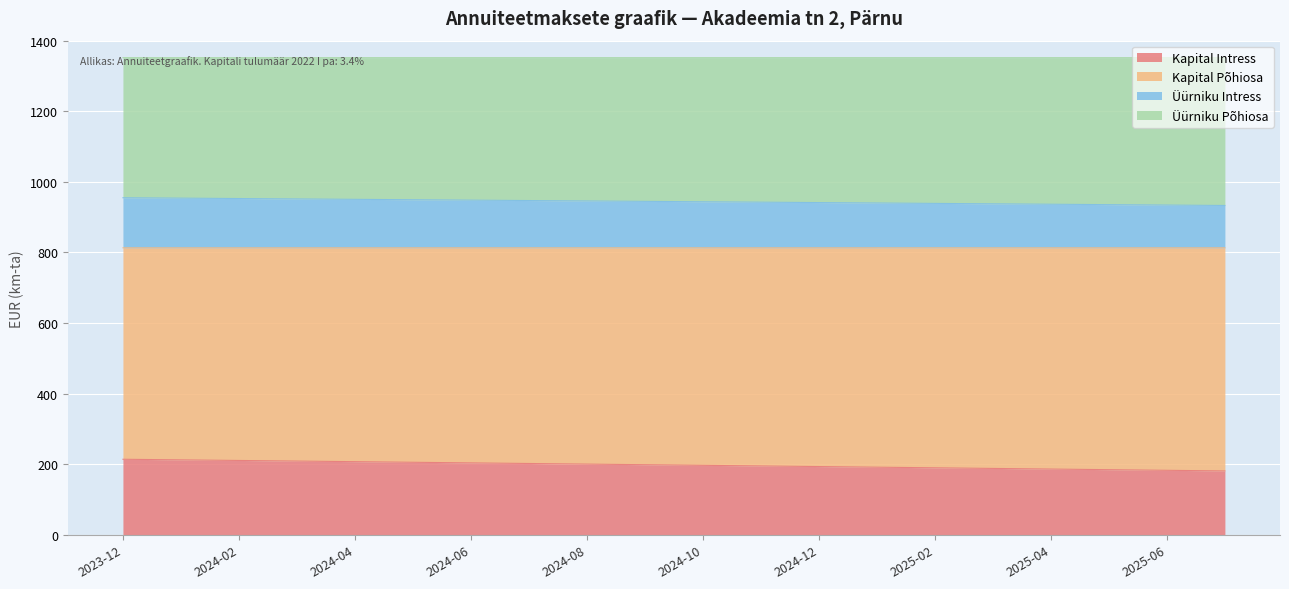

What is the total value across all series at 2024-06?

1351.9